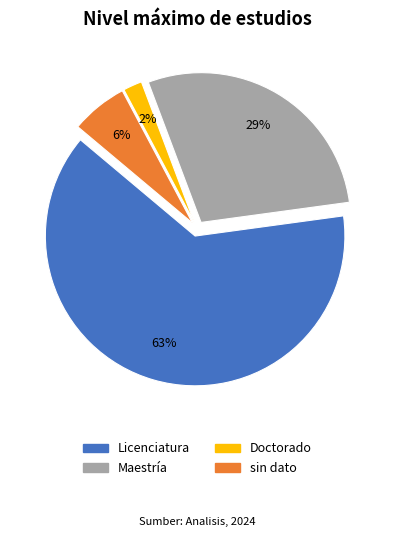

To the nearest percent, what percentage of the pie is sin dato?

6%